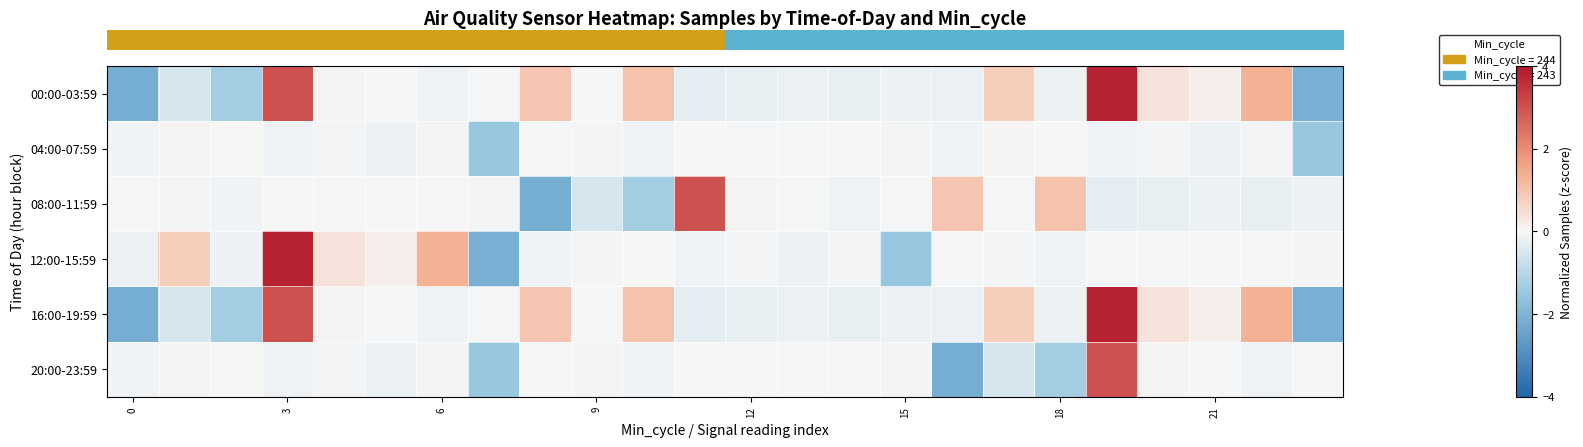

Which series has the largest range (max minus min)?

row_0